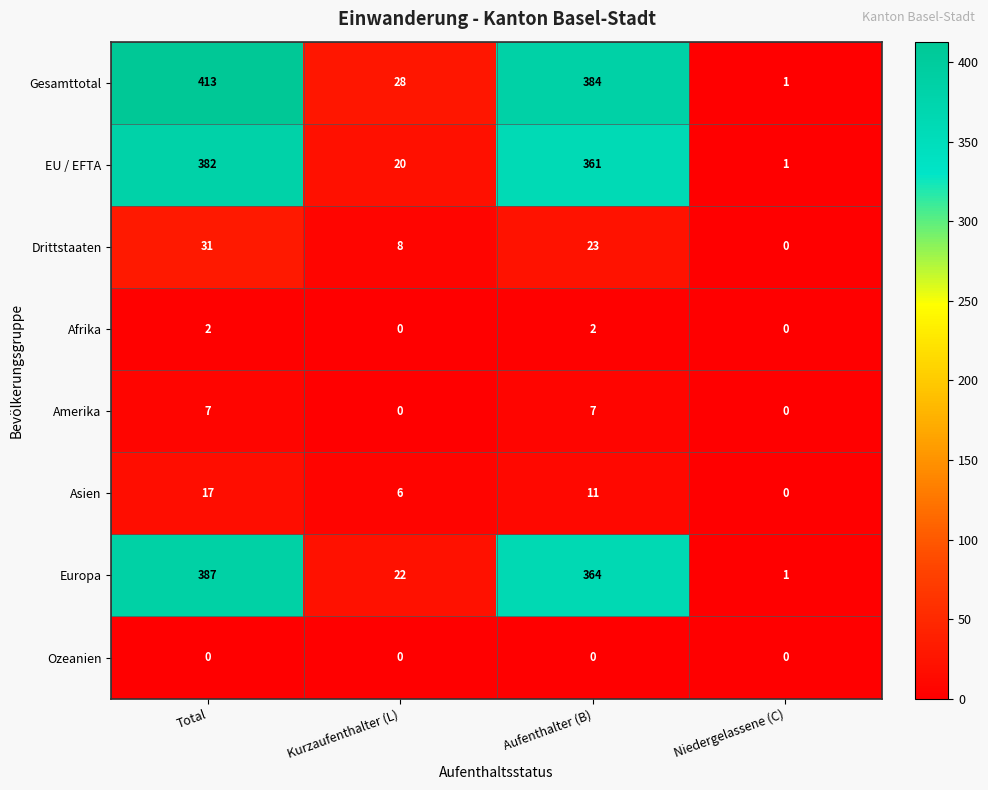

What is the difference between the highest and lowest values at Aufenthalter (B)?

384